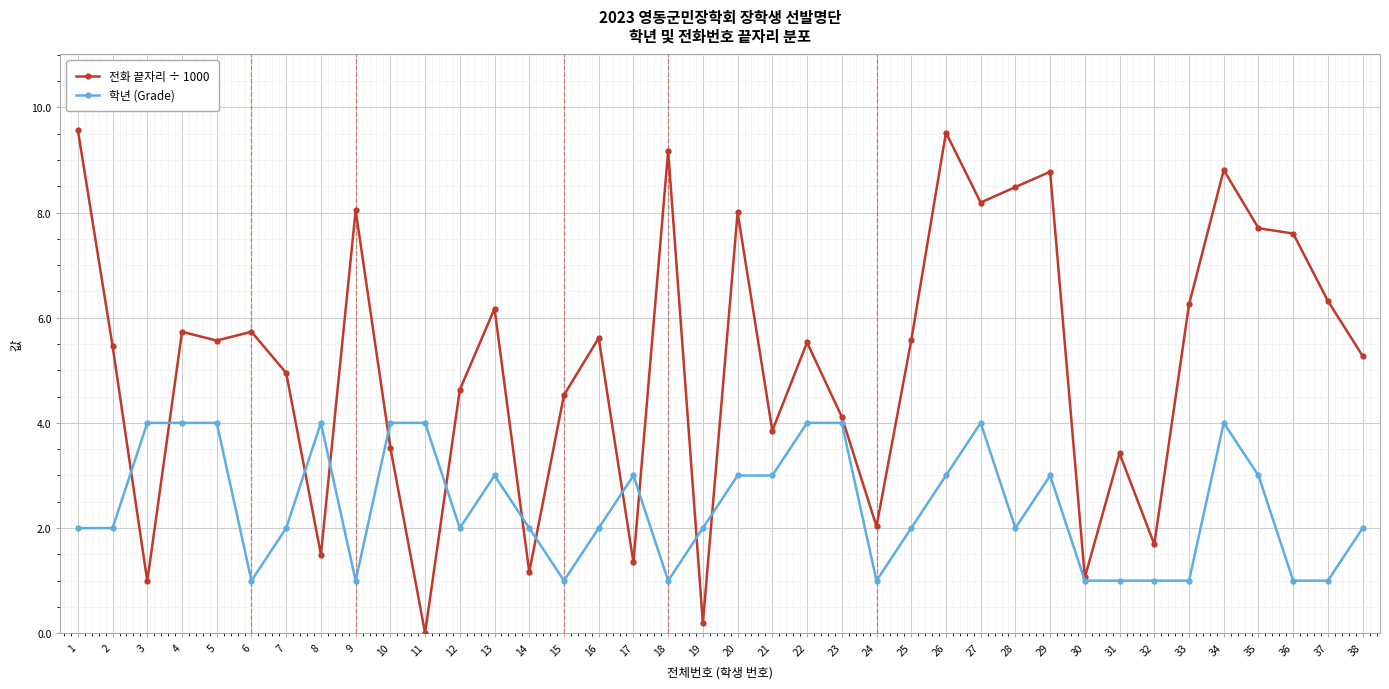

The 전화 끝자리 ÷ 1000 series shows 5.6 at 5. True or false?

True